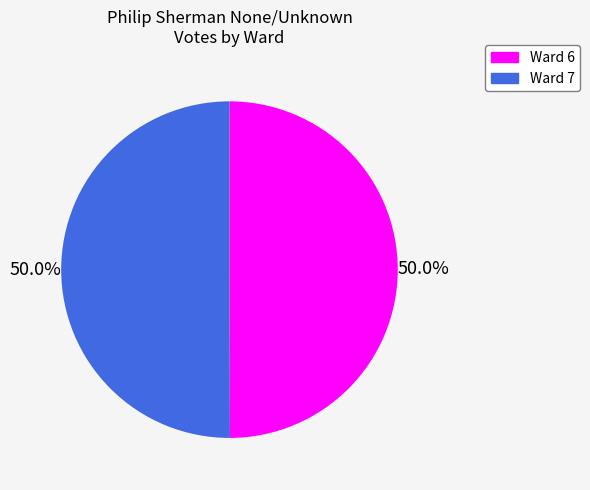

How many segments does this pie chart have?

2